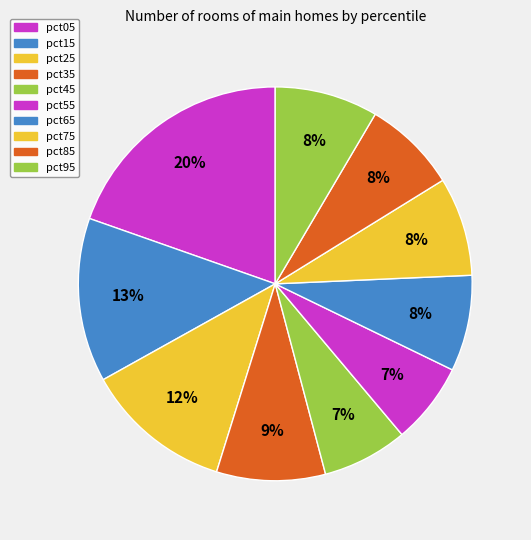

What is the total percentage of pct35 and pct25?

21.0%